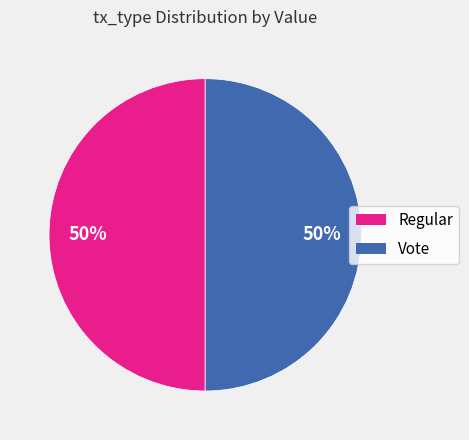

To the nearest percent, what is the average slice percentage?

50%